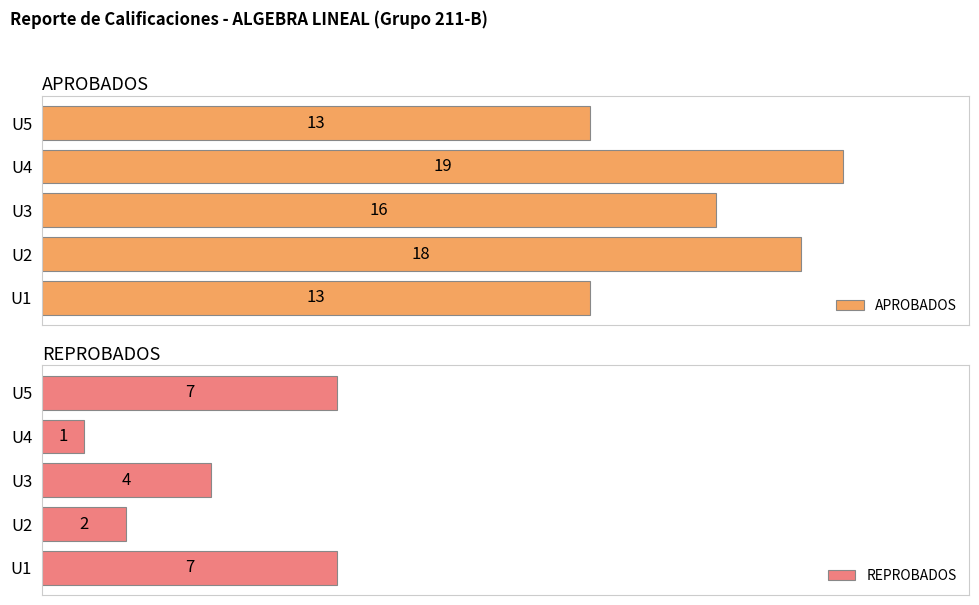

Which category has the highest value in the APROBADOS series?

U4